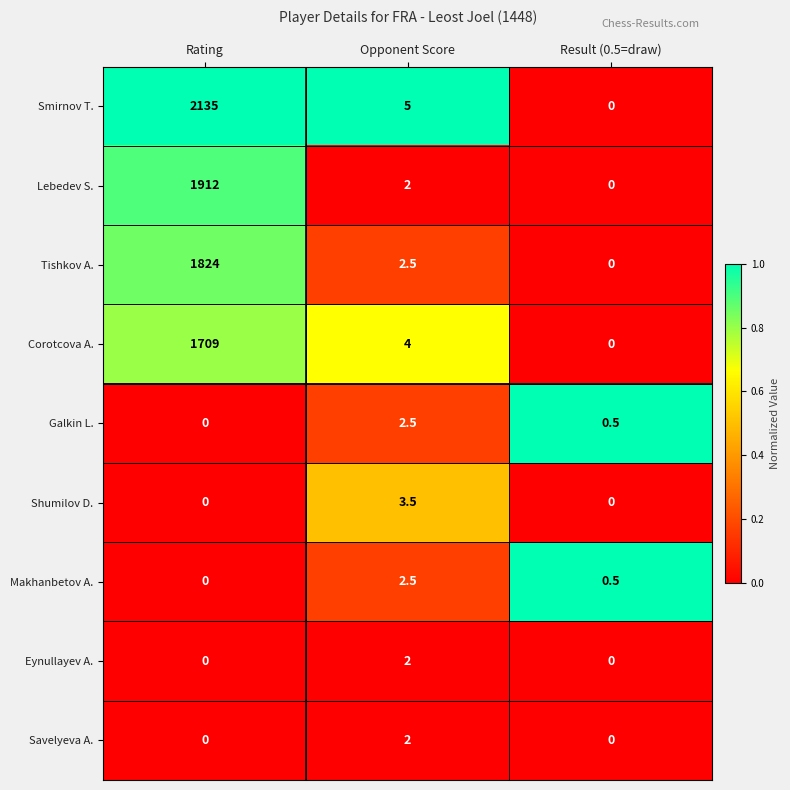

At which category is the sum across all series the highest?

Rating